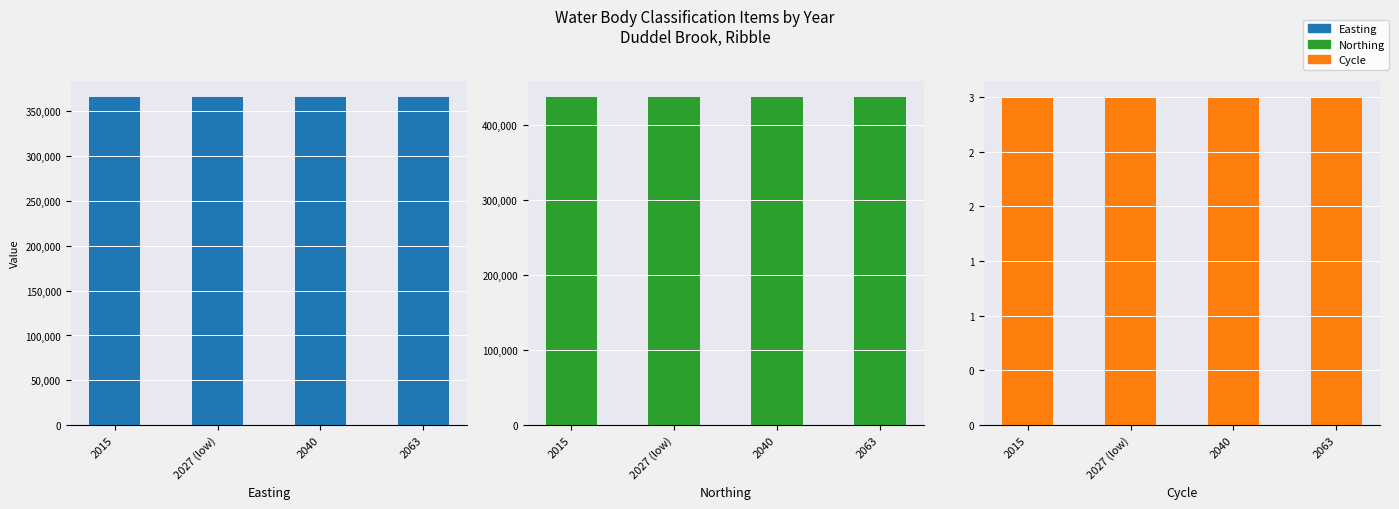

What is the value of the Easting bar at the 3rd from the left?

365909